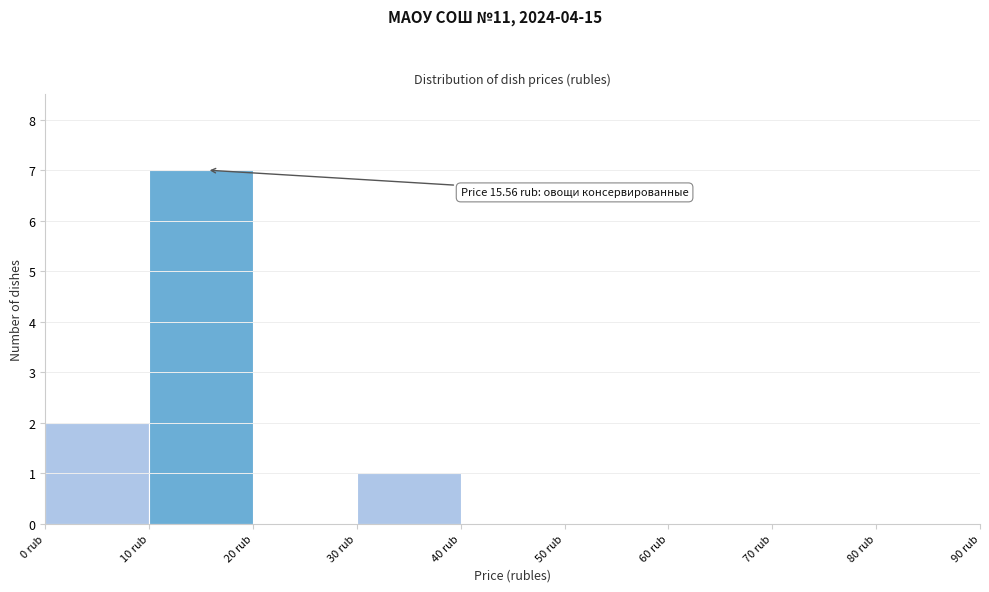

Which range on the x-axis has the tallest bar?

10 to 20